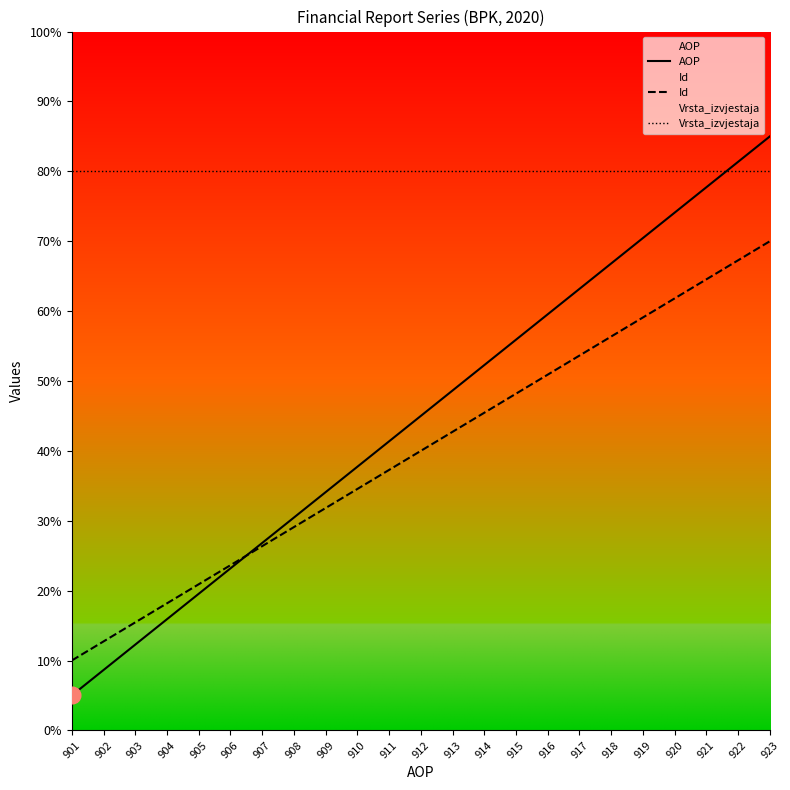

The value of AOP at 918 is 66.8. True or false?

True